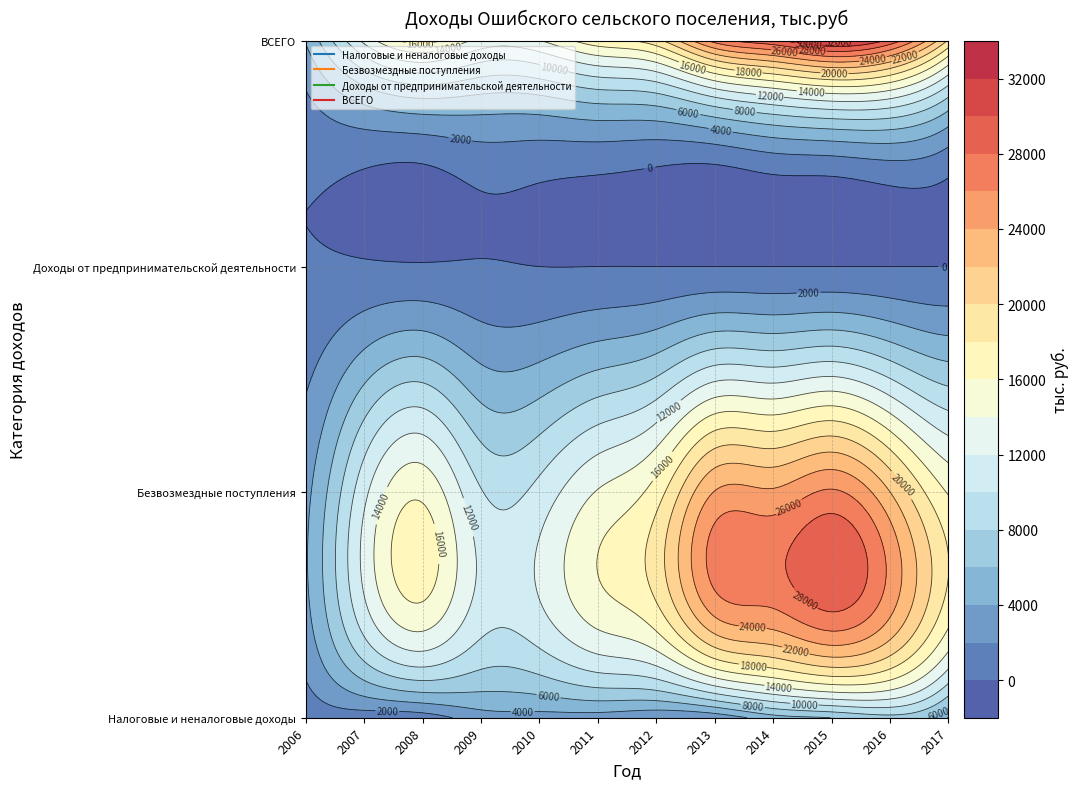

At which label does Безвозмездные поступления reach its minimum?

2006